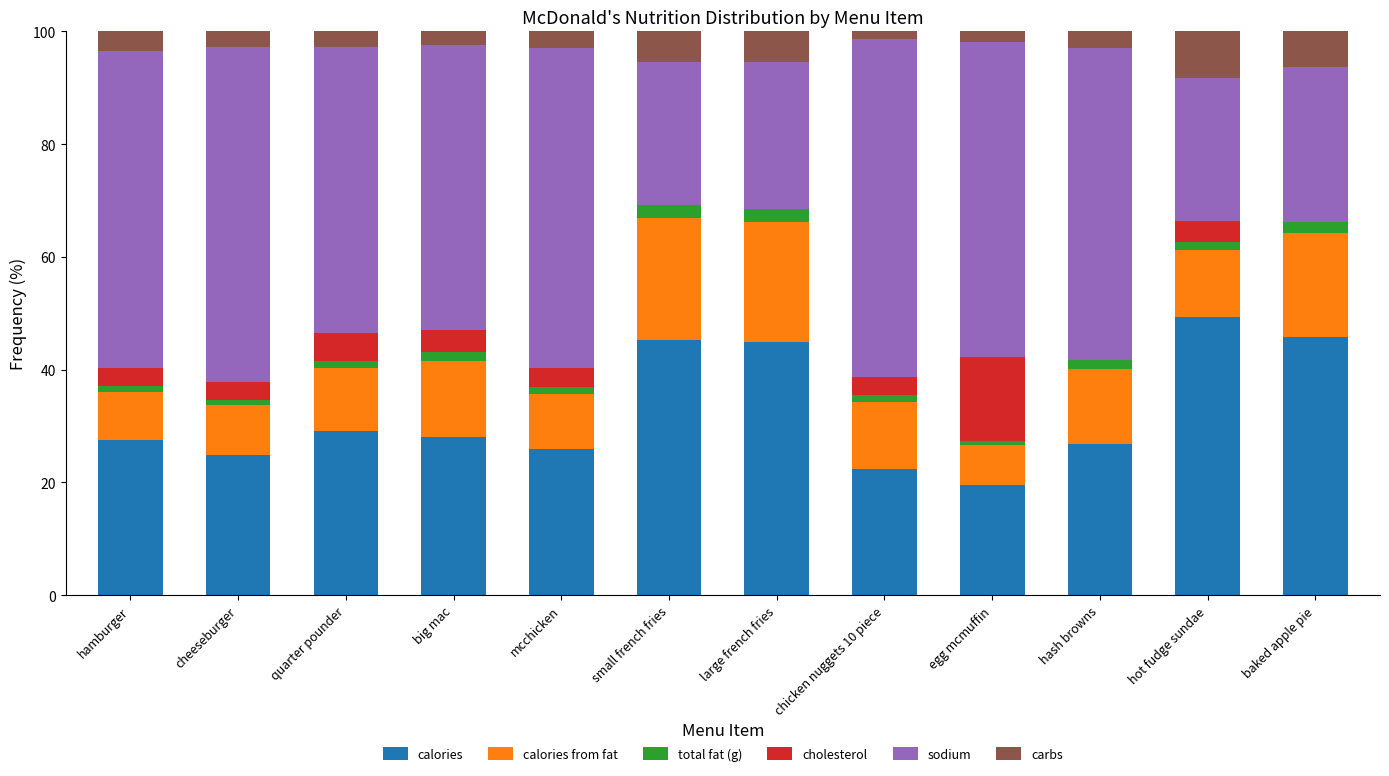

Read the calories value at baked apple pie.

45.9